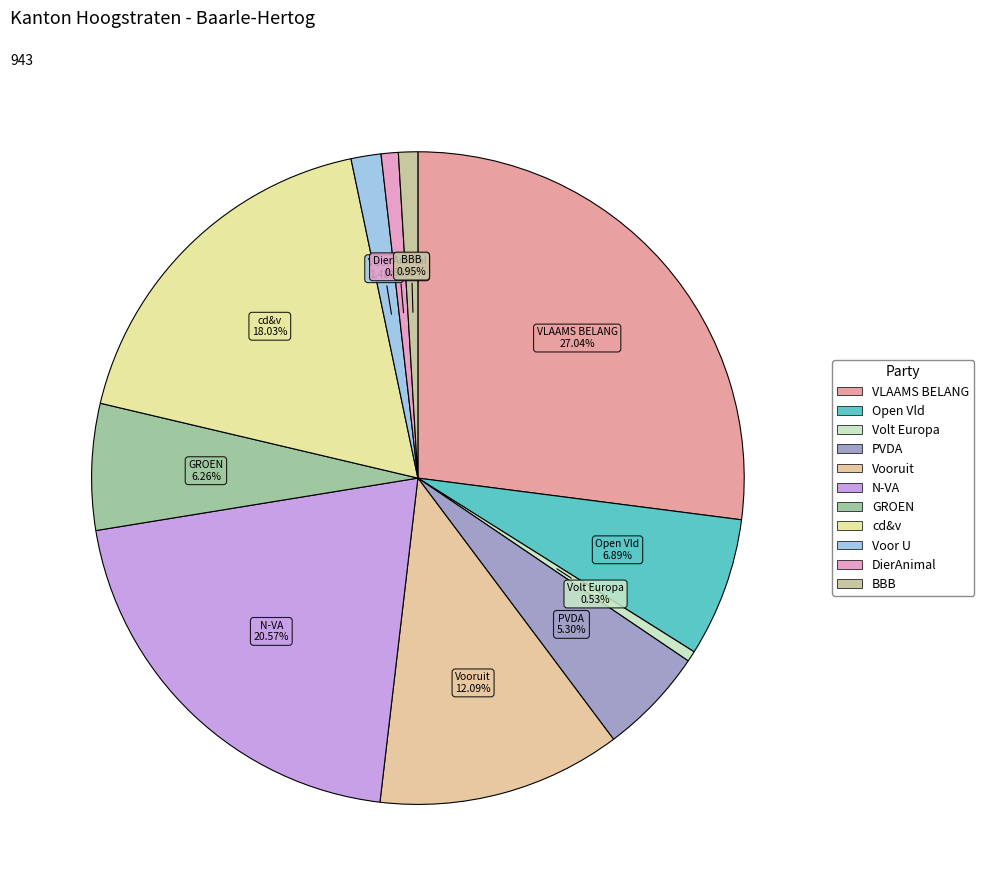

Count the number of slices in the pie.

11